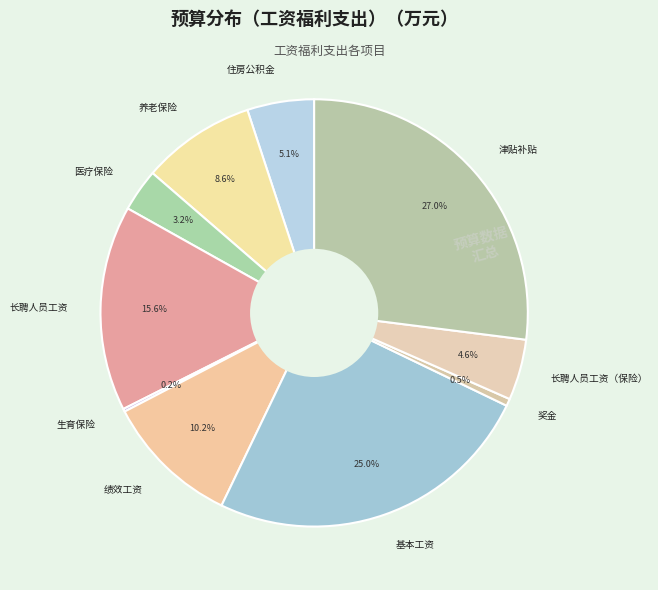

What percentage do 长聘人员工资 and 长聘人员工资（保险） together represent?

20.2%